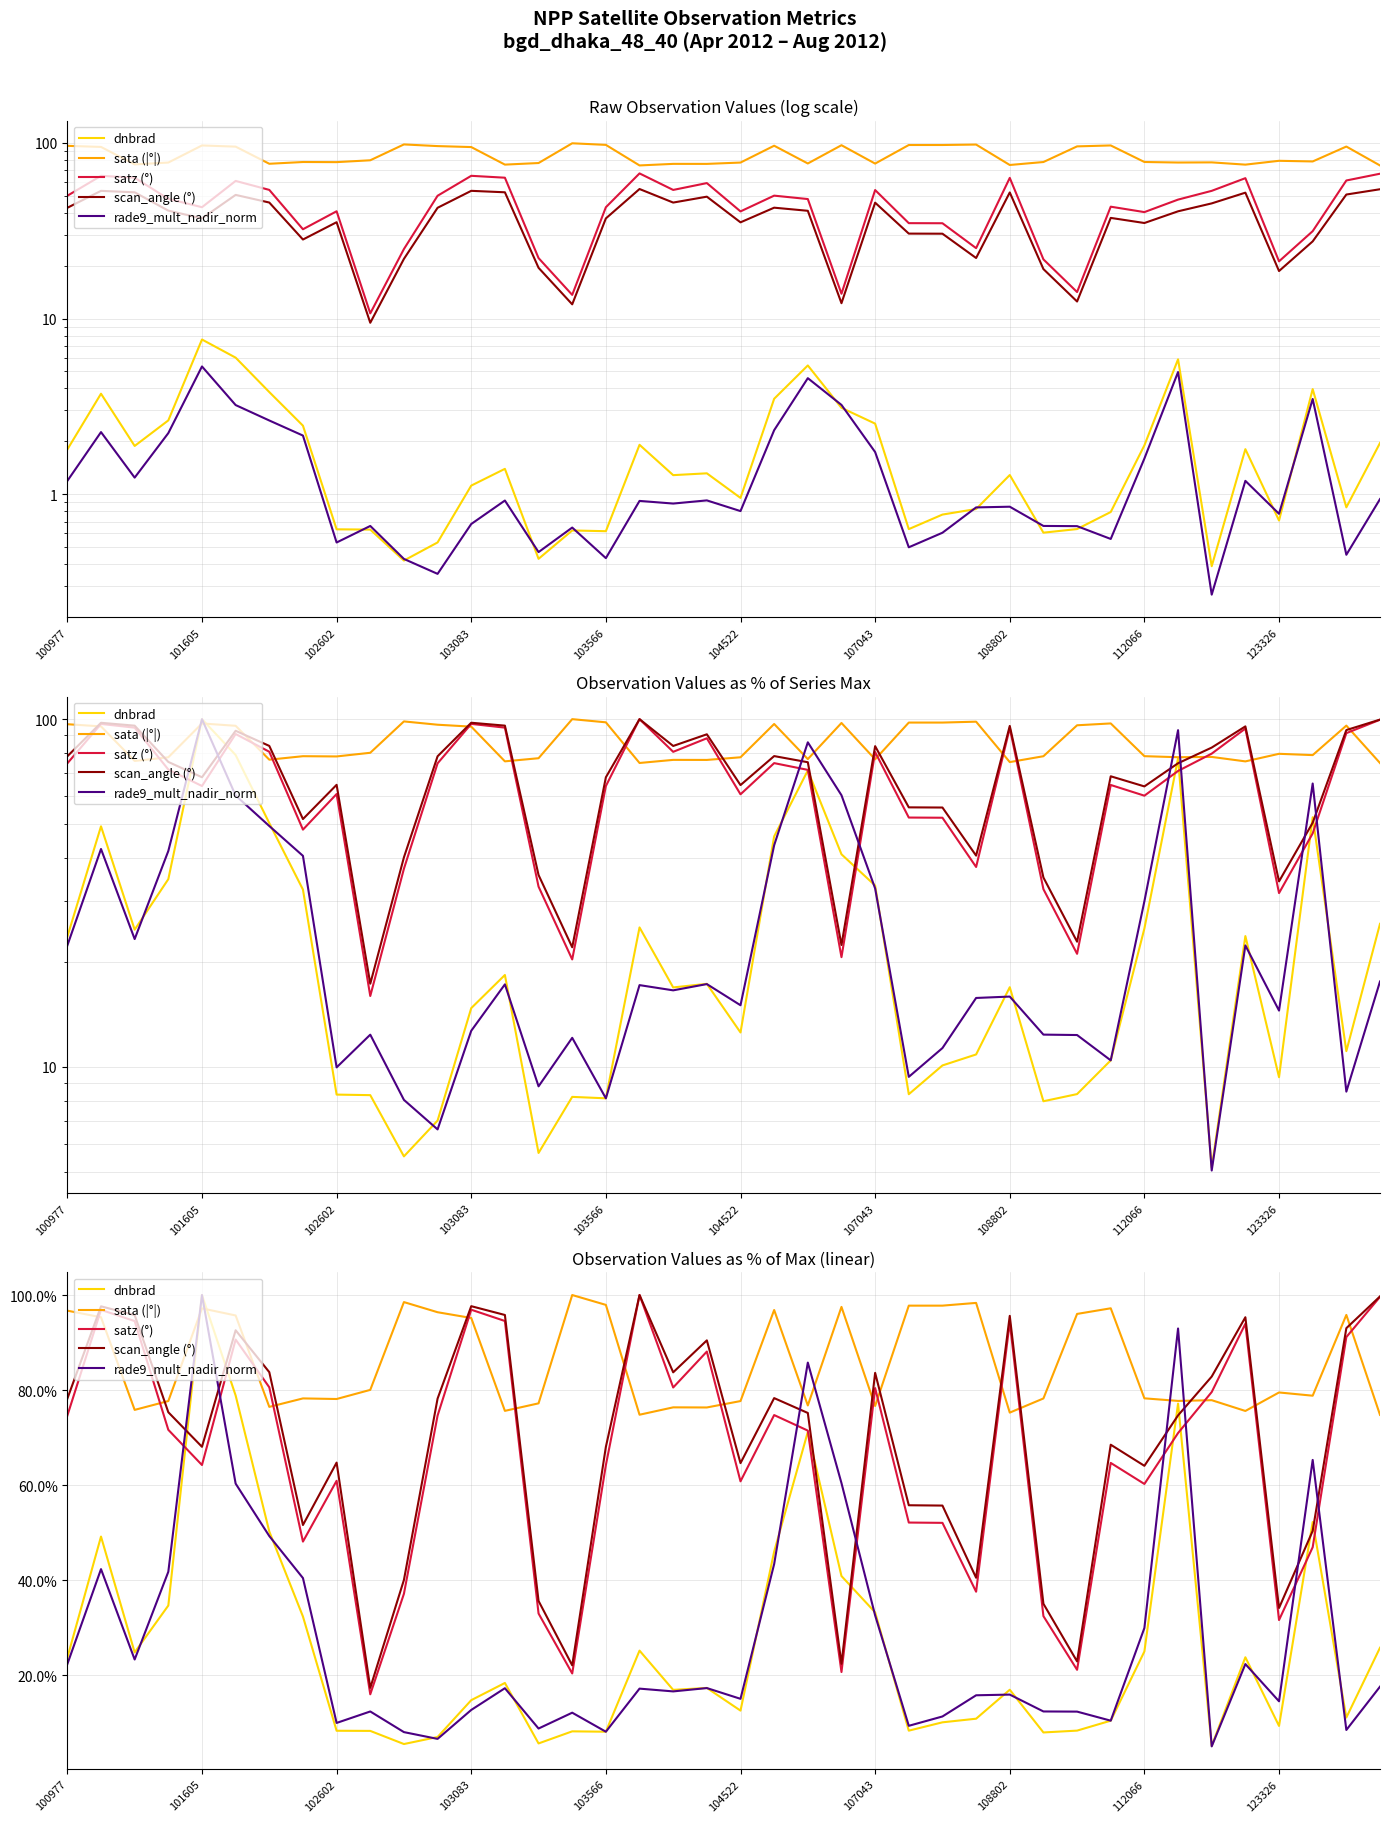

The sata (|°|) series shows 77.2 at 14. True or false?

True